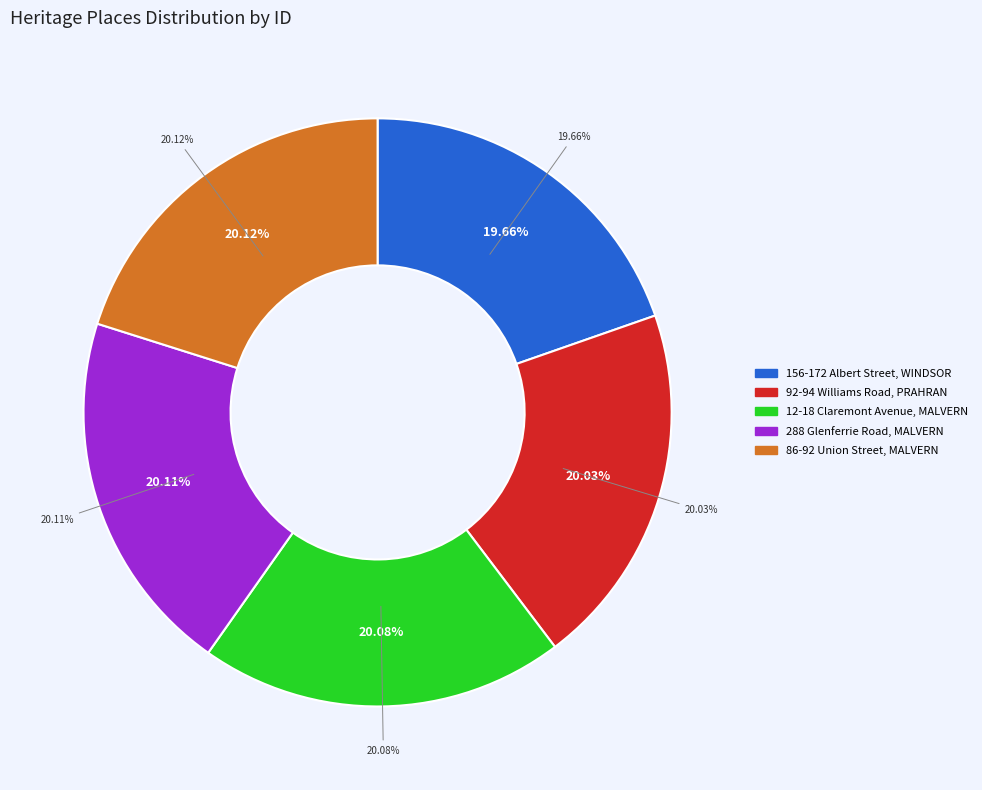

Which category has the biggest portion of the pie?

86-92 Union Street, MALVERN